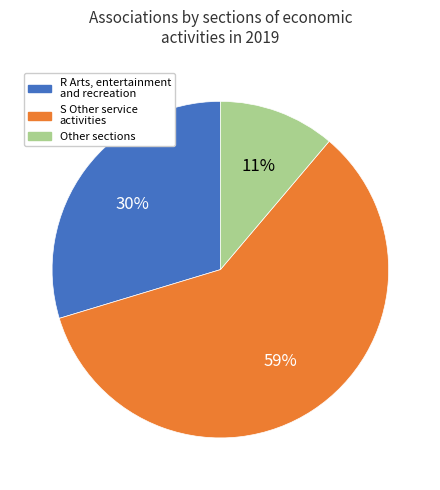

To the nearest percent, what portion does S Other service activities represent?

59%